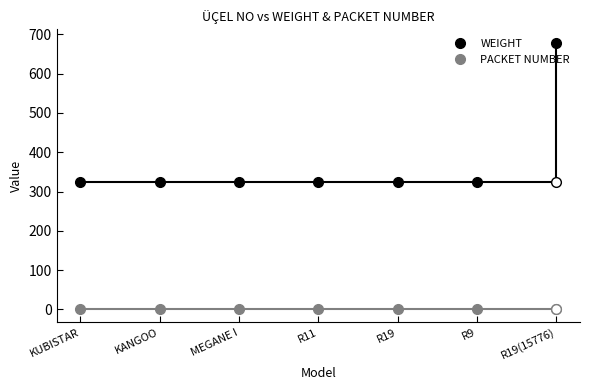

Which category has the highest value across all series?

R19(15776)